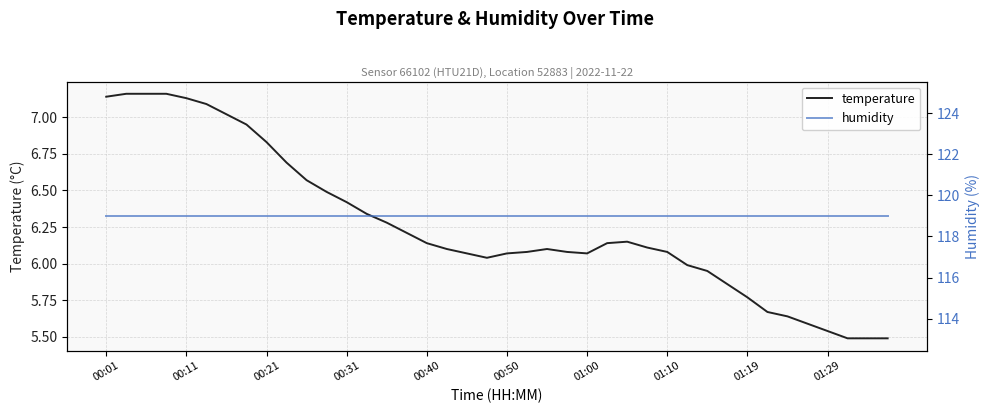

The value of temperature at 00:01 is 10.7. True or false?

False